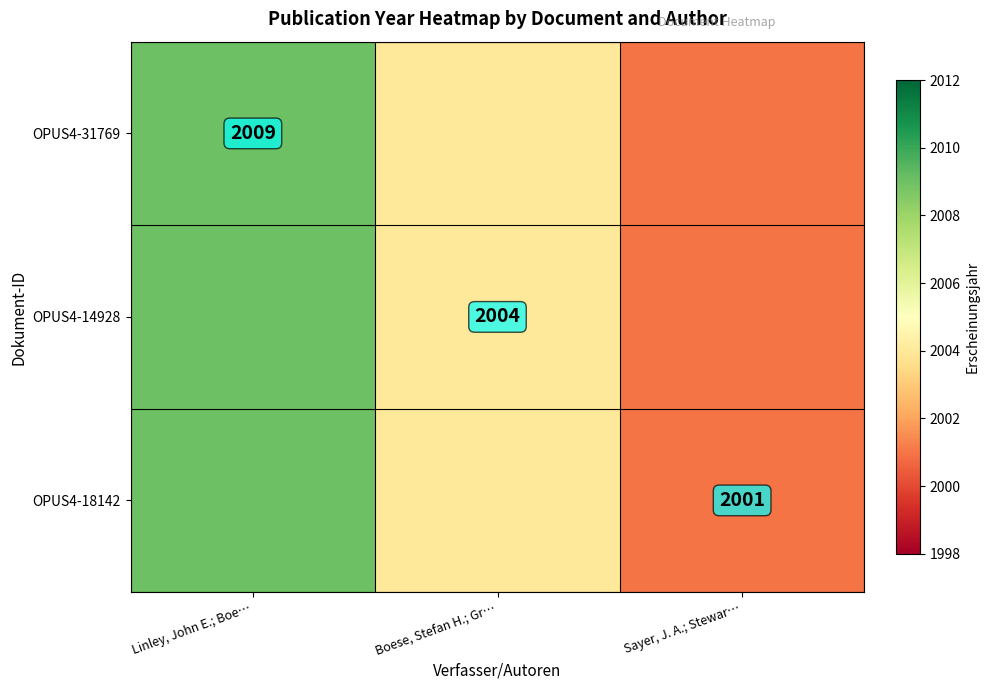

Which label corresponds to the smallest value in the chart?

Sayer, J. A.; Stewar…